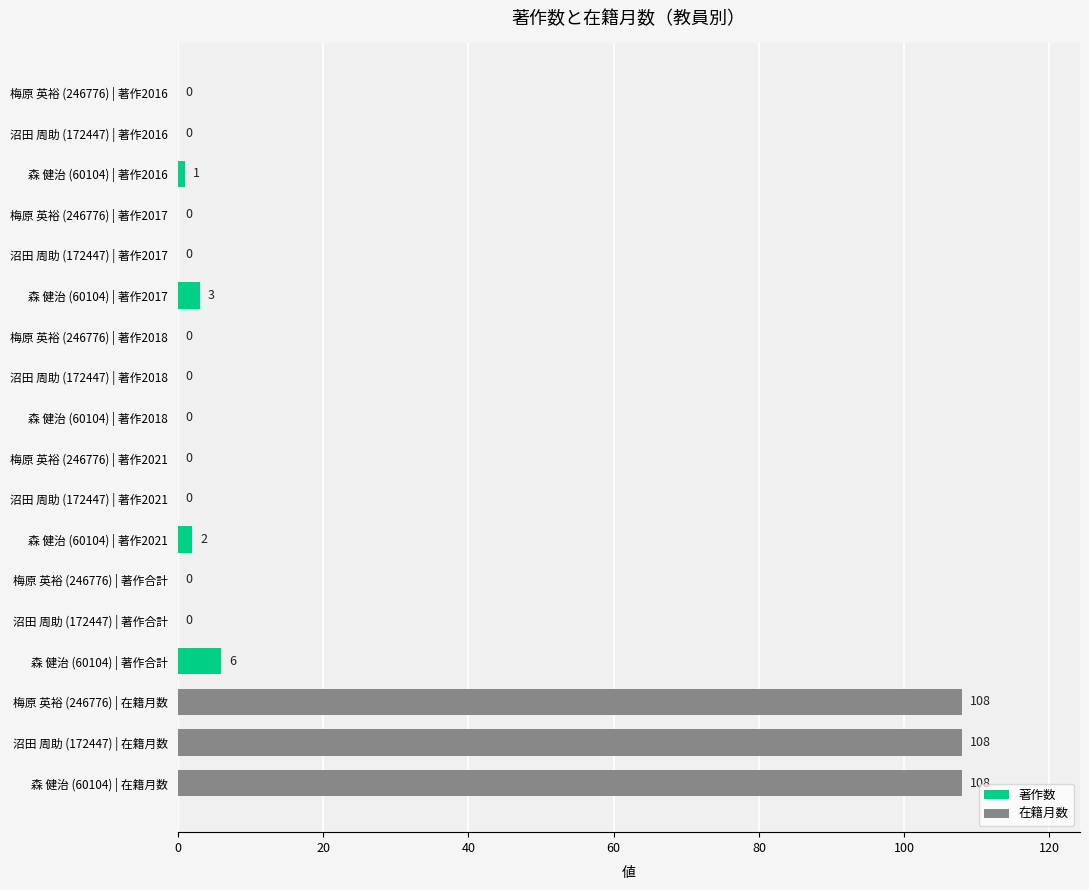

How many positive values are there?

7